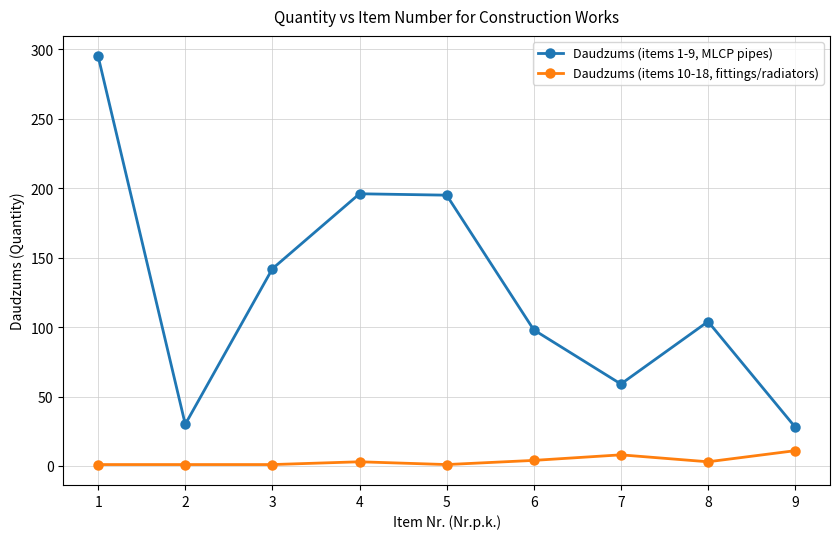

Rank the series by their maximum value, from lowest to highest.

Daudzums (items 10-18, fittings/radiators), Daudzums (items 1-9, MLCP pipes)